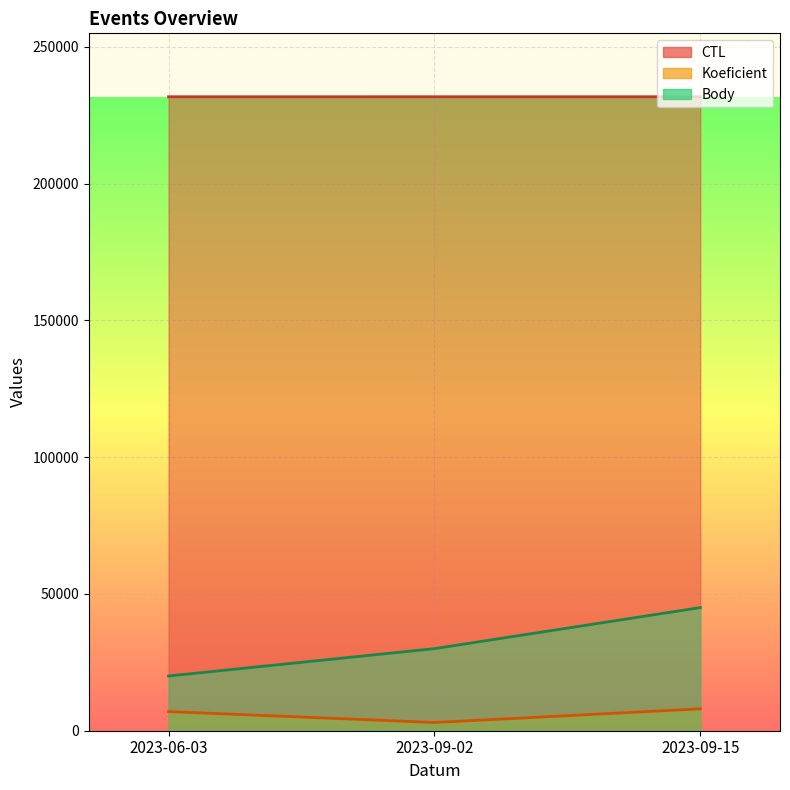

At which category is the sum across all series the highest?

2023-09-15